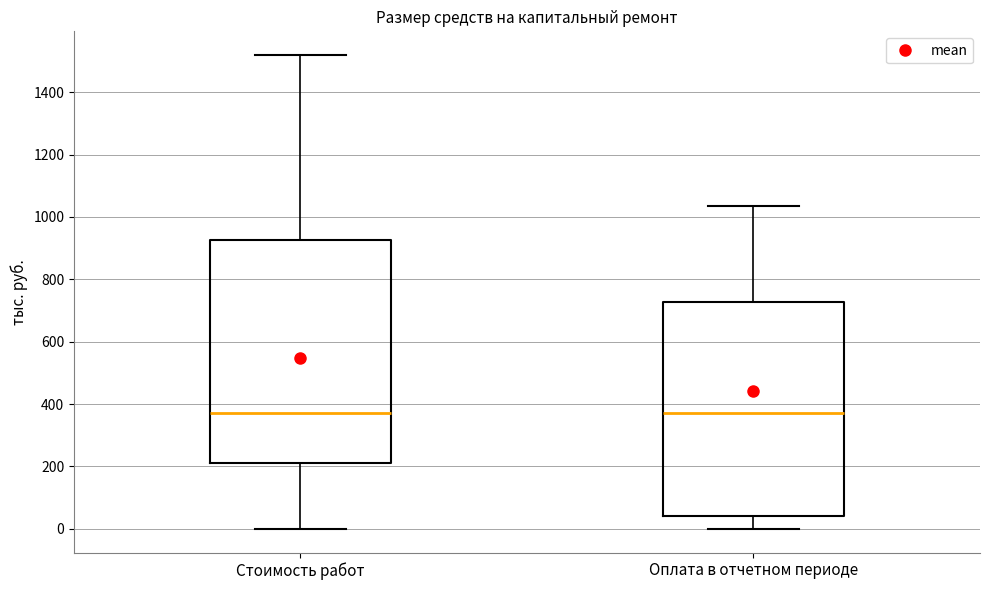

Reading left to right, read every box against the y-axis: the position of its median line, the range the box covers, and the ends of its whiskers. The values are not printed on the chart, so give them approximately, as read against the axis.

Стоимость работ: median 380, box 220 to 920, whiskers 0 to 1520
Оплата в отчетном периоде: median 380, box 40 to 720, whiskers 0 to 1040